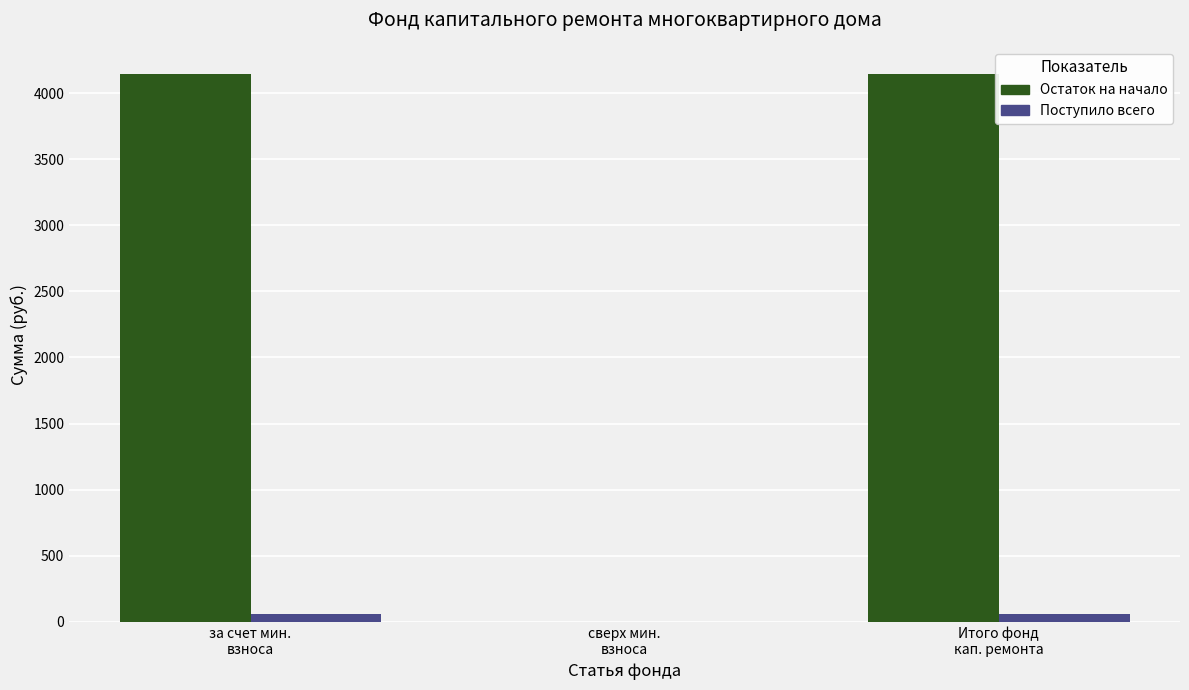

Which series has the largest total across all categories?

Остаток на начало